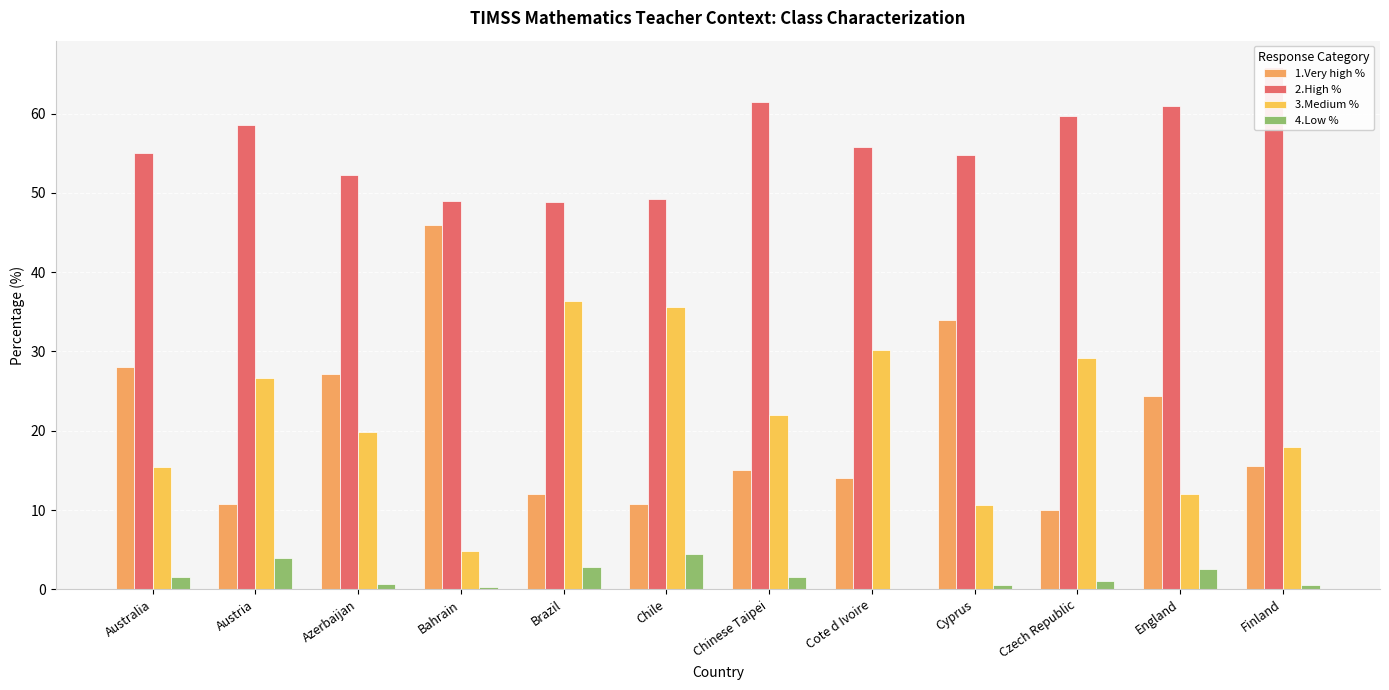

Reading left to right, transcribe all the data shown in this chart.

1.Very high %: 28.0	10.8	27.2	46.0	12.0	10.8	15.1	14.0	34.0	10.0	24.4	15.6
2.High %: 55.0	58.6	52.3	49.0	48.8	49.2	61.4	55.8	54.8	59.7	61.0	65.9
3.Medium %: 15.4	26.7	19.8	4.8	36.4	35.6	22.0	30.2	10.7	29.2	12.0	18.0
4.Low %: 1.6	3.9	0.7	0.3	2.8	4.4	1.5	0.0	0.5	1.1	2.6	0.5